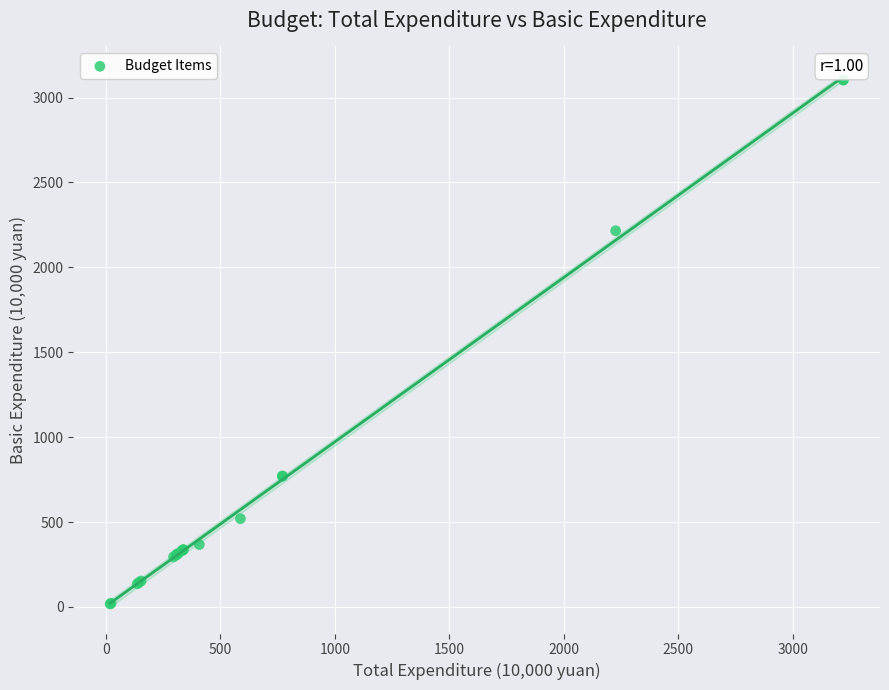

What Y value in the scatter plot is closest to 1560?

2215.5